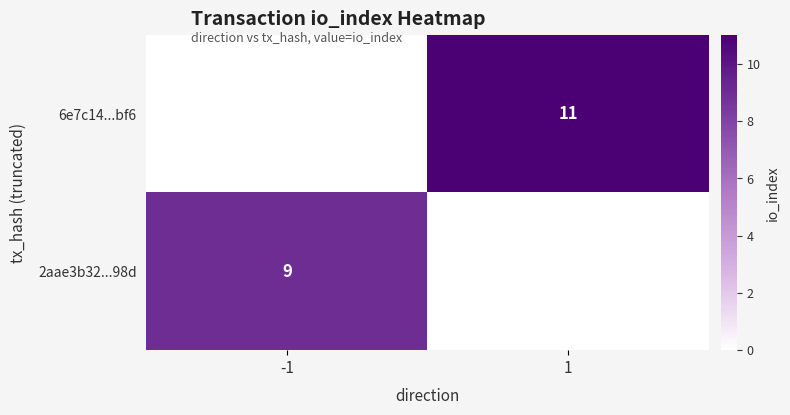

True or false: 2aae3b32...98d has a value of 14 at -1.

False